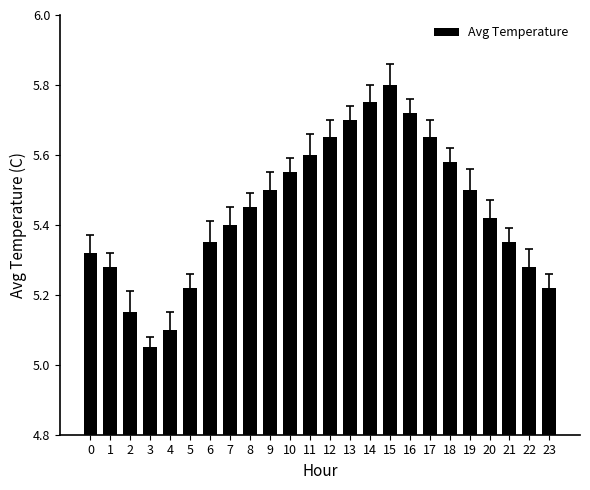

At which category does the chart reach its peak across all series?

15